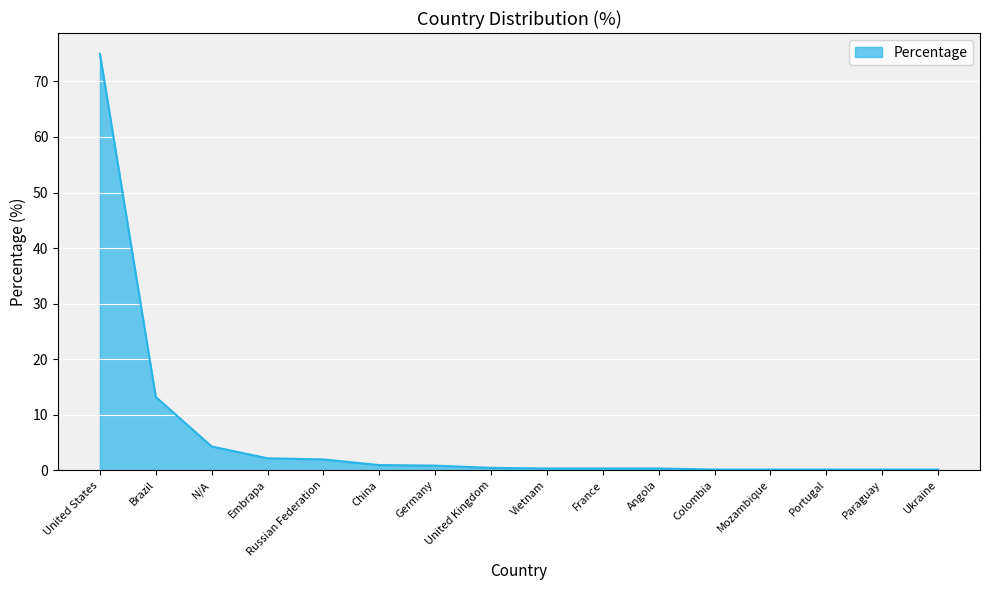

Between Vietnam and Embrapa, which is larger?

Embrapa